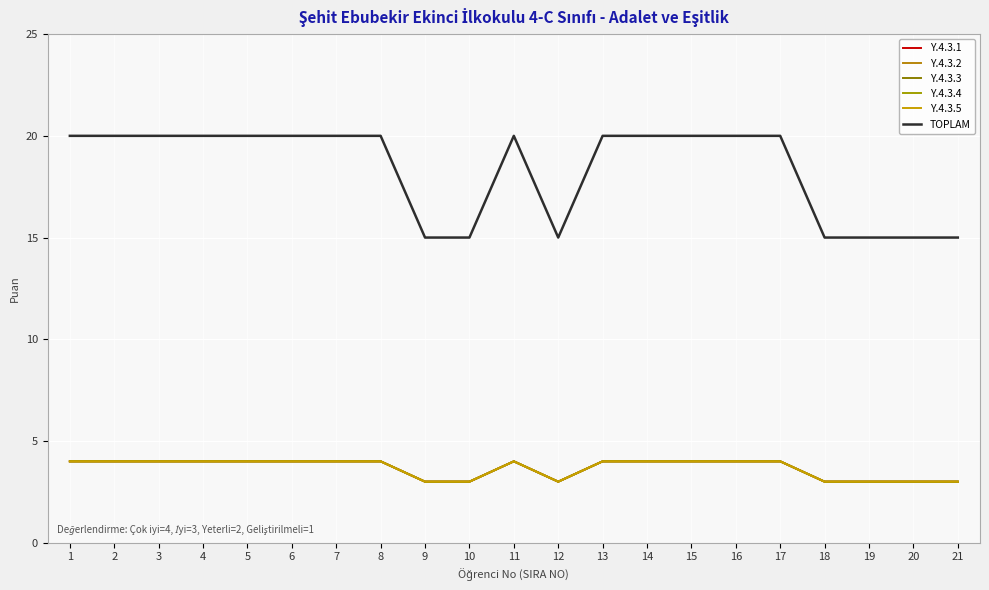

Which category has the lowest value in the Y.4.3.4 series?

9